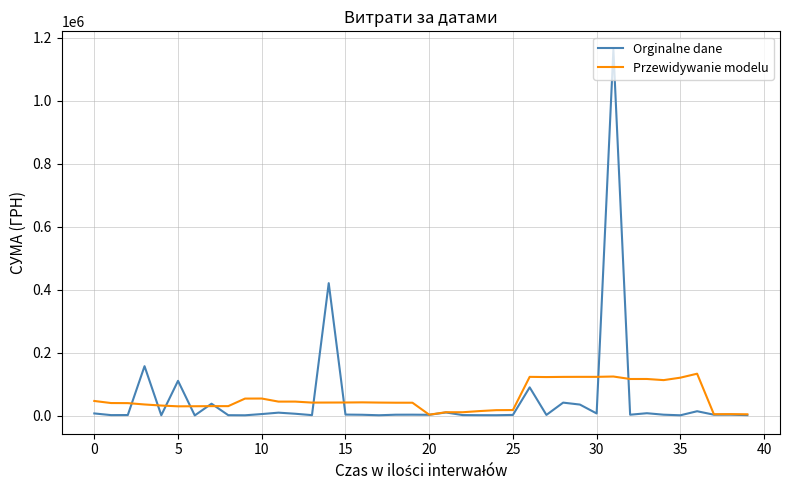

What is the greatest value displayed?

1162568.1